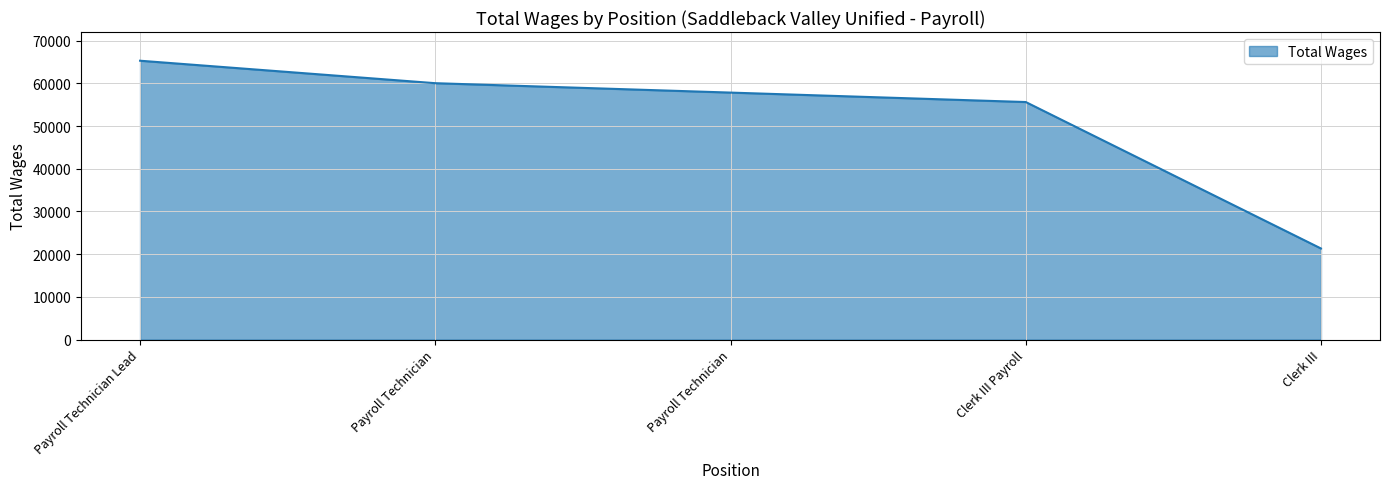

How many lines are shown in the chart?

1